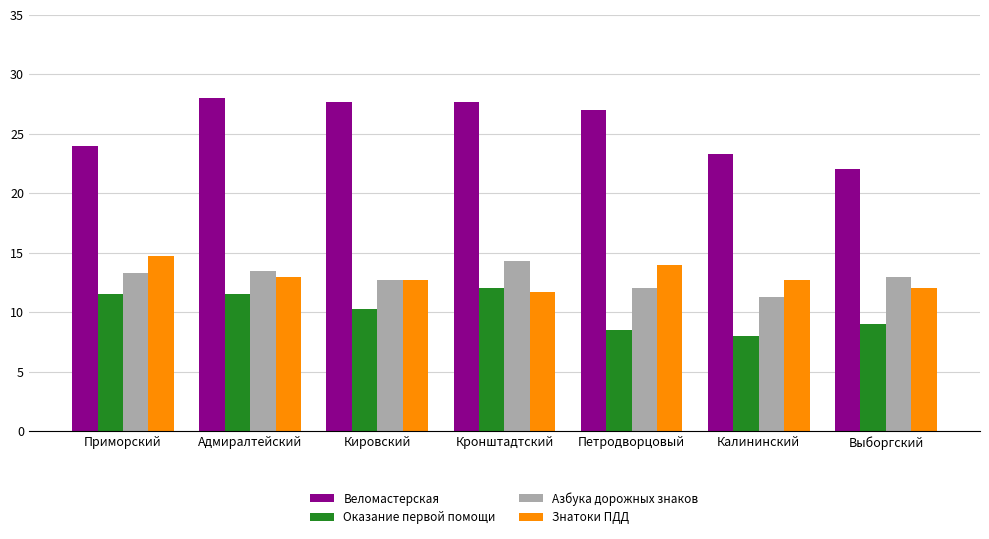

Rank the series by their maximum value, from lowest to highest.

Оказание первой помощи, Азбука дорожных знаков, Знатоки ПДД, Веломастерская